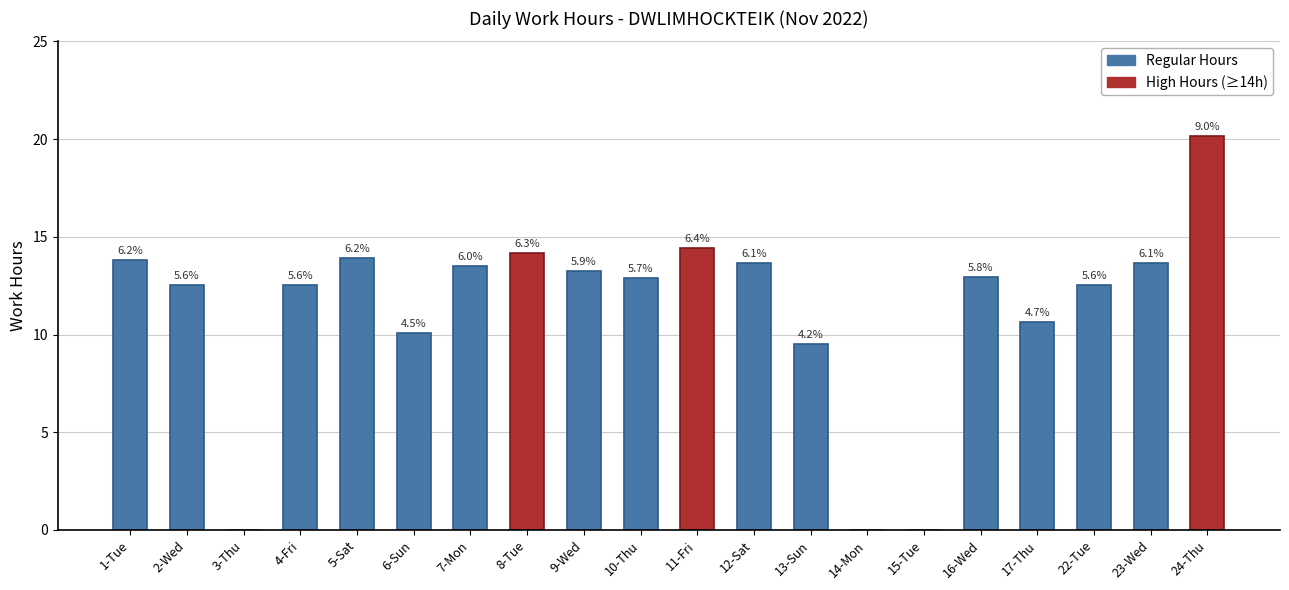

What is the label of the 2nd bar from the right?

23-Wed